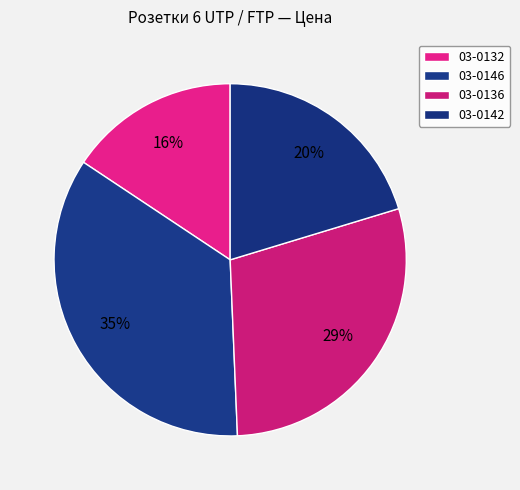

To the nearest percent, what is the combined percentage of 03-0142 and 03-0146?

55%